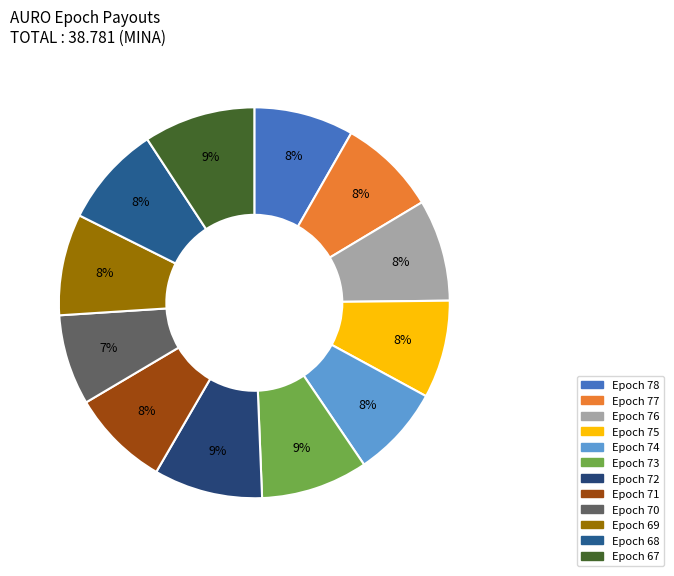

Which category has the smallest portion of the pie?

Epoch 70